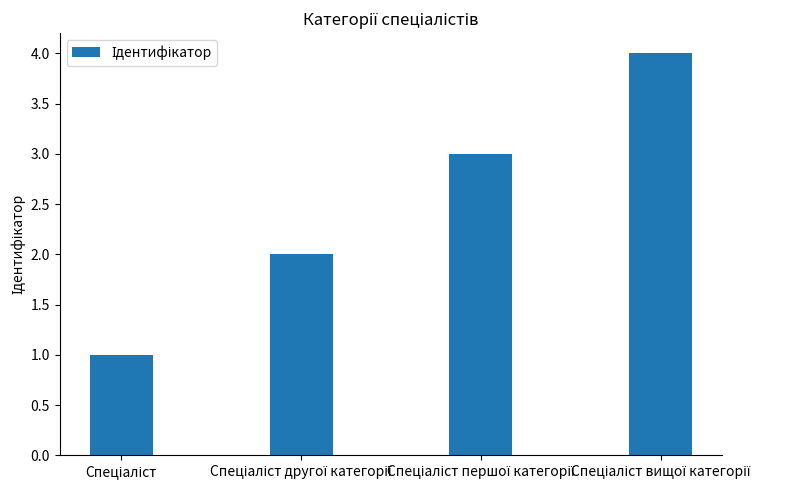

What is the difference between the maximum and minimum values?

3